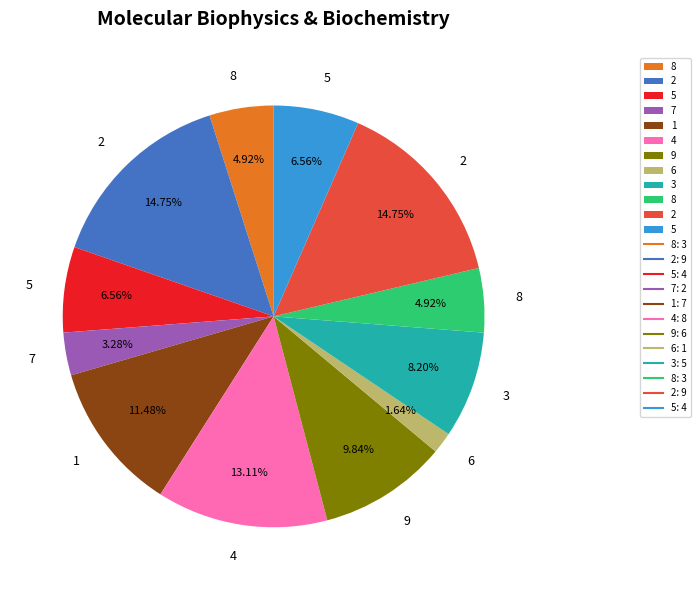

Is there a majority slice in this chart?

No